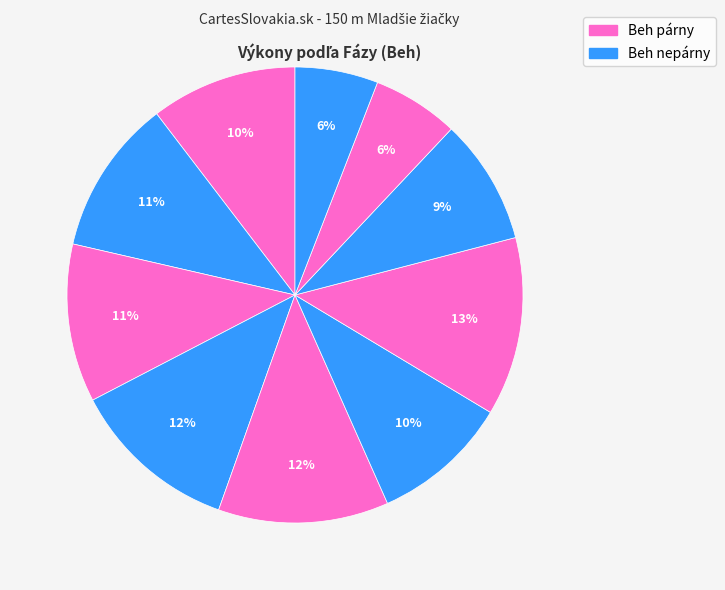

Is there any slice that represents more than half of the pie?

No